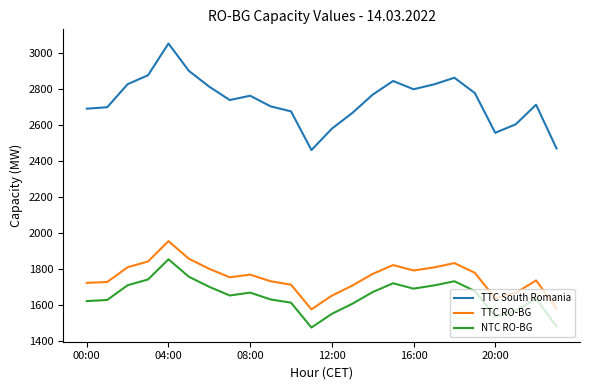

How many lines are shown in the chart?

3